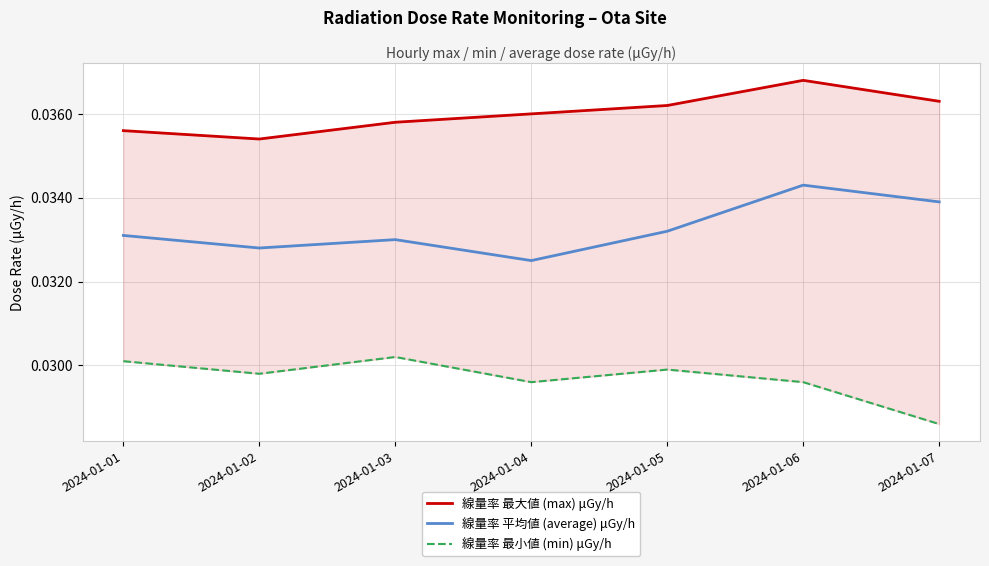

Reading left to right, list all the values displayed in this chart.

線量率 最大値 (max) μGy/h: 2024-01-01=0.0	2024-01-02=0.0	2024-01-03=0.0	2024-01-04=0.0	2024-01-05=0.0	2024-01-06=0.0	2024-01-07=0.0
線量率 平均値 (average) μGy/h: 2024-01-01=0.0	2024-01-02=0.0	2024-01-03=0.0	2024-01-04=0.0	2024-01-05=0.0	2024-01-06=0.0	2024-01-07=0.0
線量率 最小値 (min) μGy/h: 2024-01-01=0.0	2024-01-02=0.0	2024-01-03=0.0	2024-01-04=0.0	2024-01-05=0.0	2024-01-06=0.0	2024-01-07=0.0